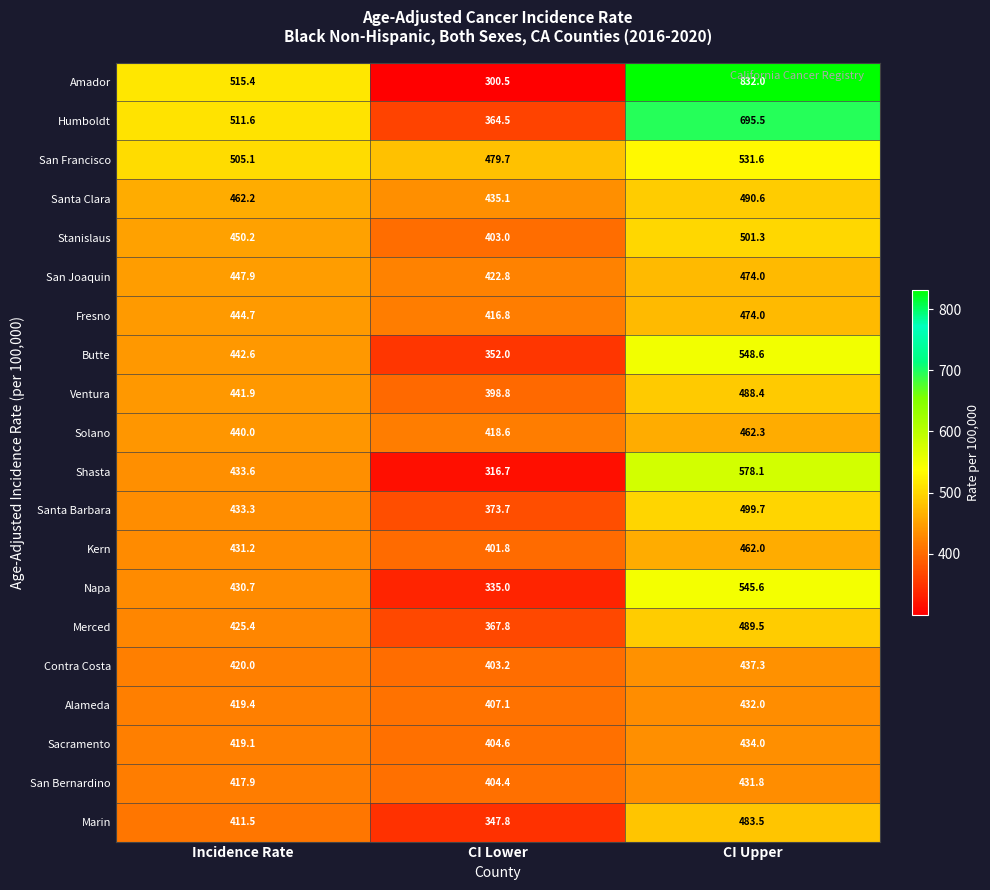

At which label is Kern closest to 431?

Incidence Rate